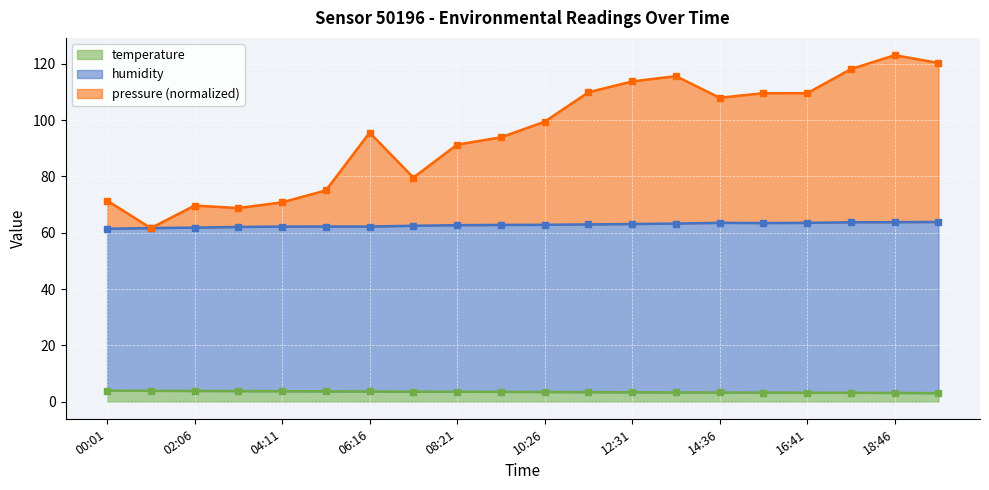

What are all the series names shown in the legend?

pressure, temperature, humidity